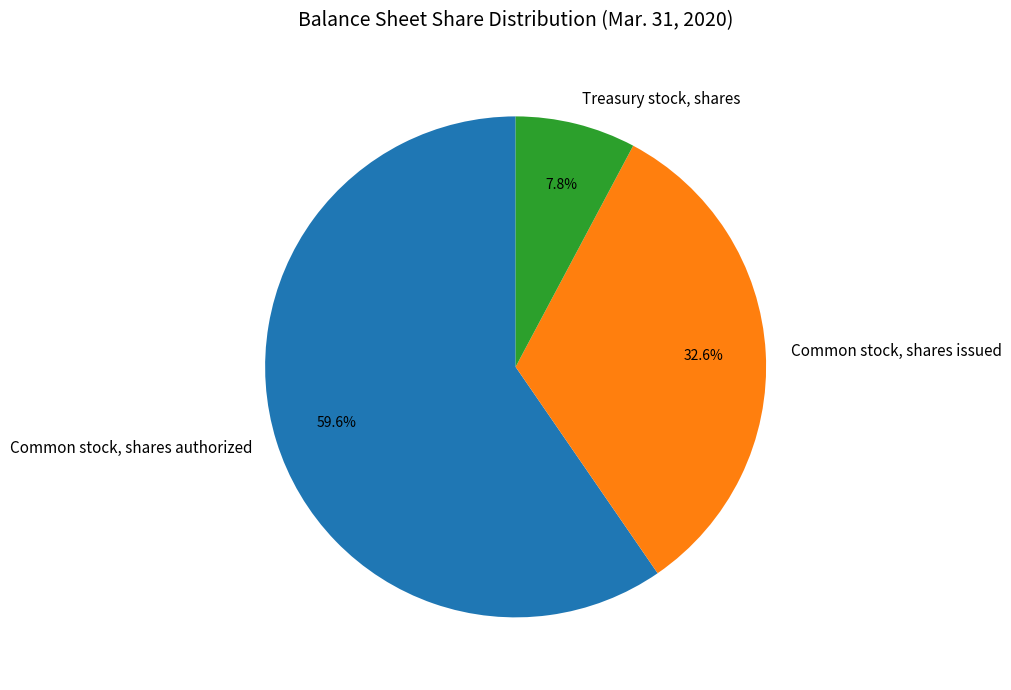

How many segments does this pie chart have?

3